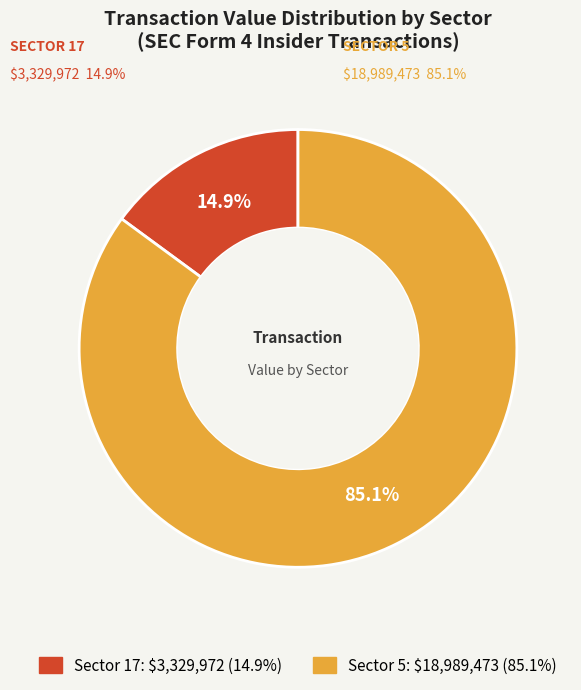

Is there a majority slice in this chart?

Yes